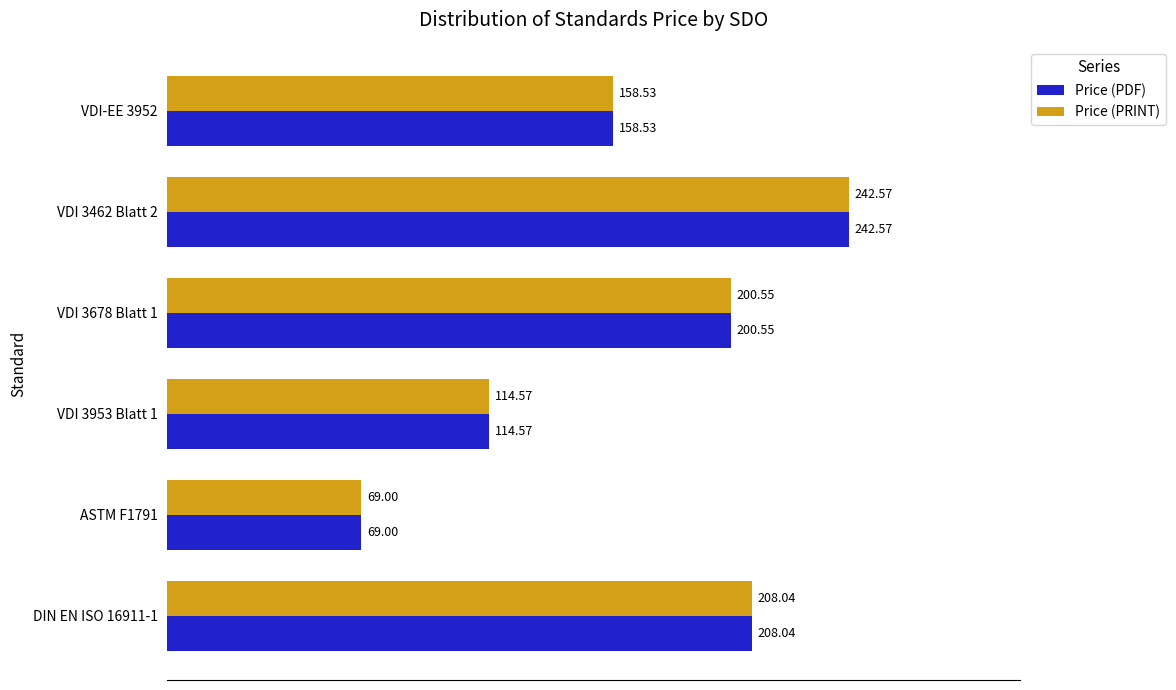

What is the sum of all Price (PRINT) values?

993.3